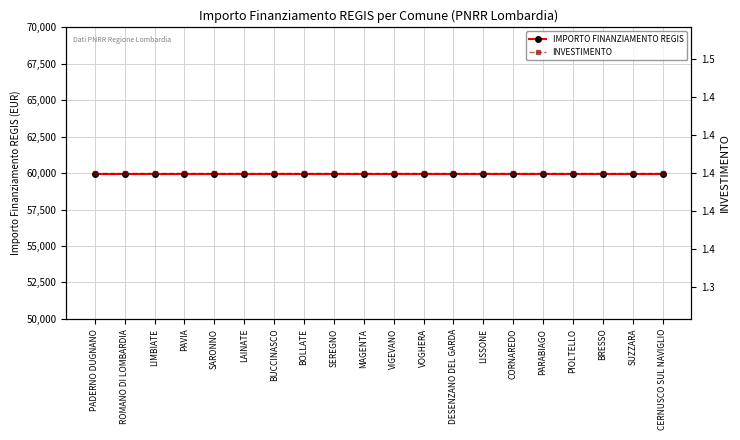

True or false: INVESTIMENTO has more than 2 points higher than both neighbors.

False